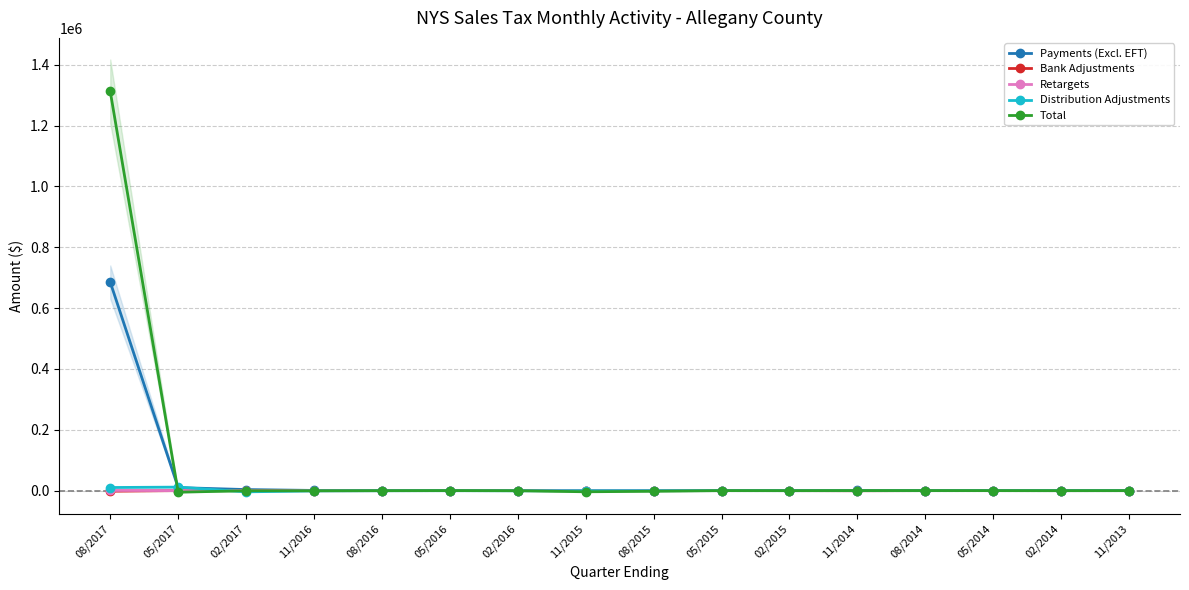

Which series has the widest spread of values?

Total